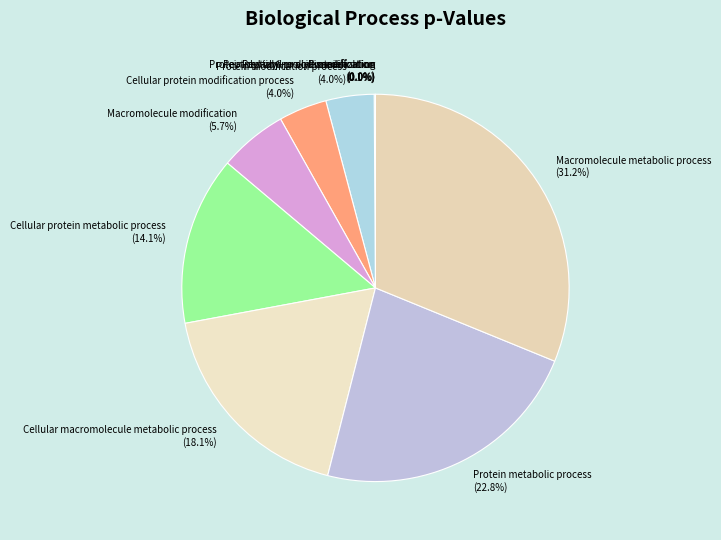

Which category has the biggest portion of the pie?

Macromolecule metabolic process